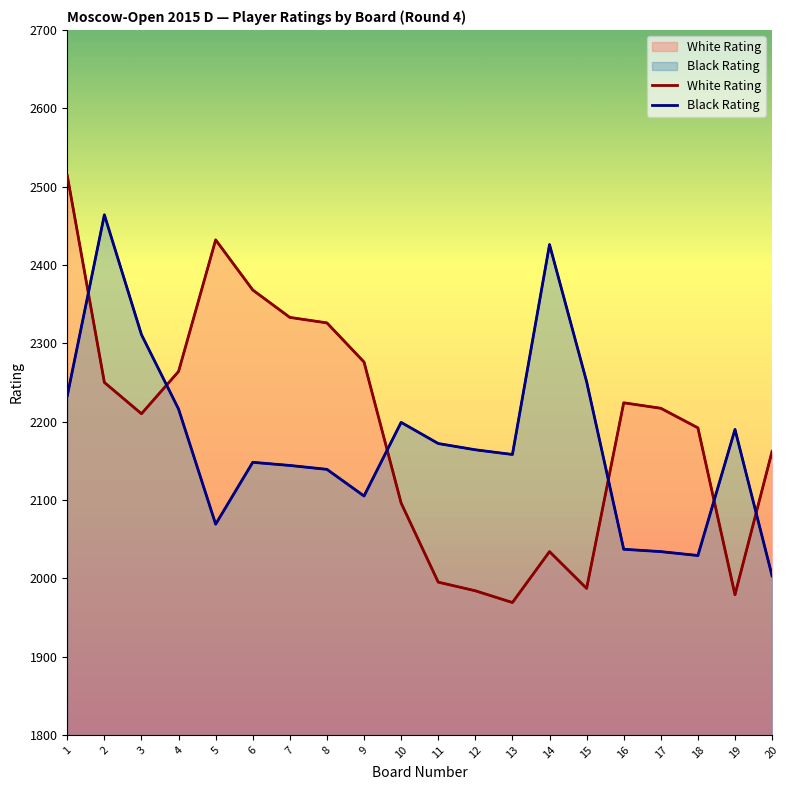

Rank the series at 6 from lowest to highest value.

Black Rating, White Rating